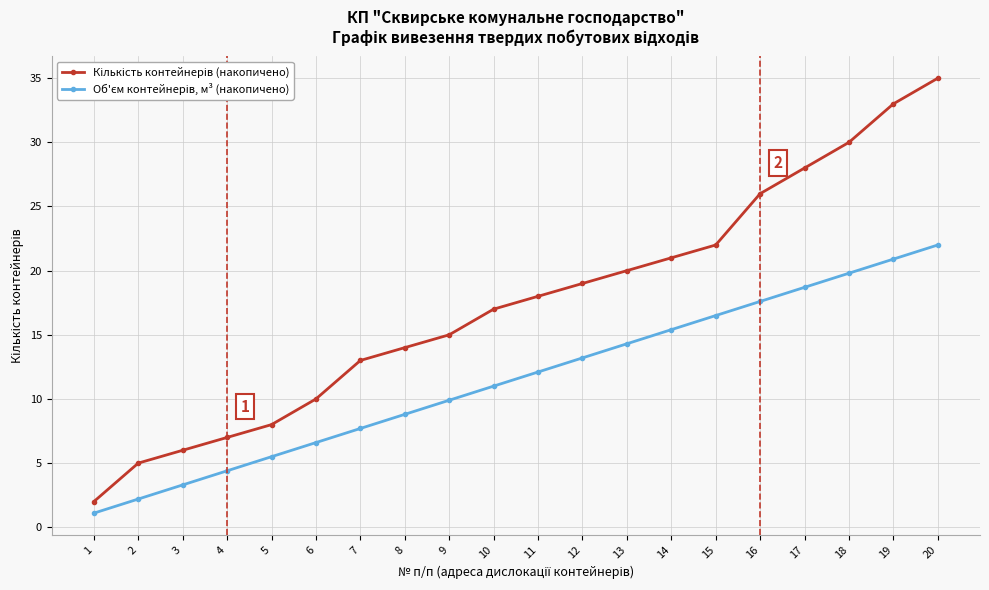

At which category does the chart reach its peak across all series?

20